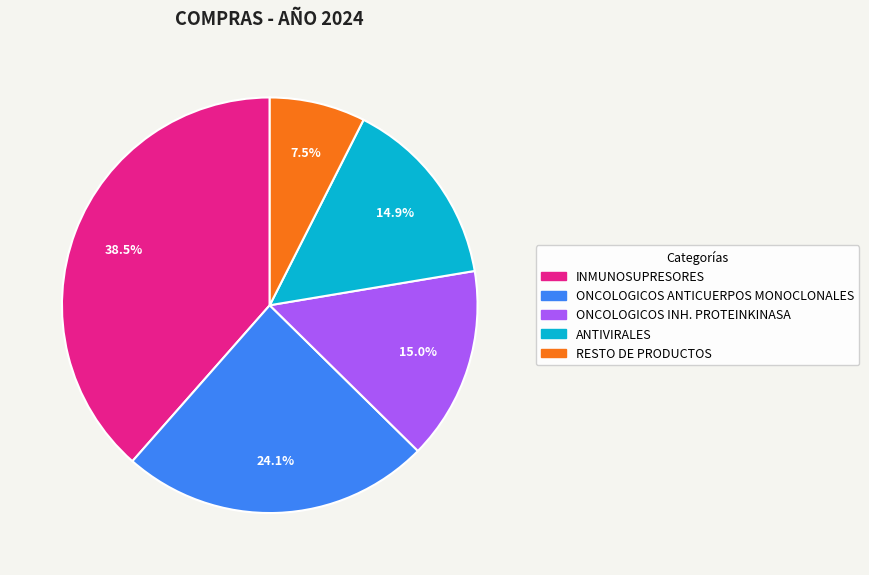

The ANTIVIRALES slice represents 15% of the pie. True or false?

True